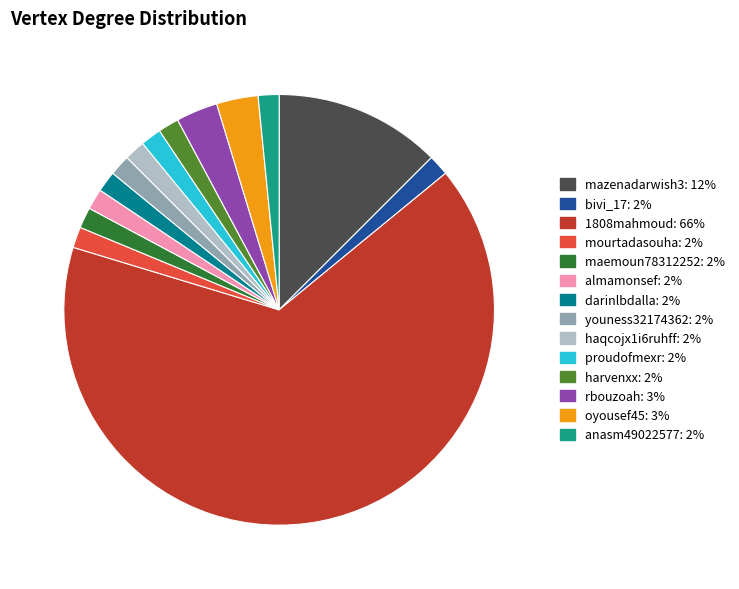

Which slice is the smallest?

bivi_17